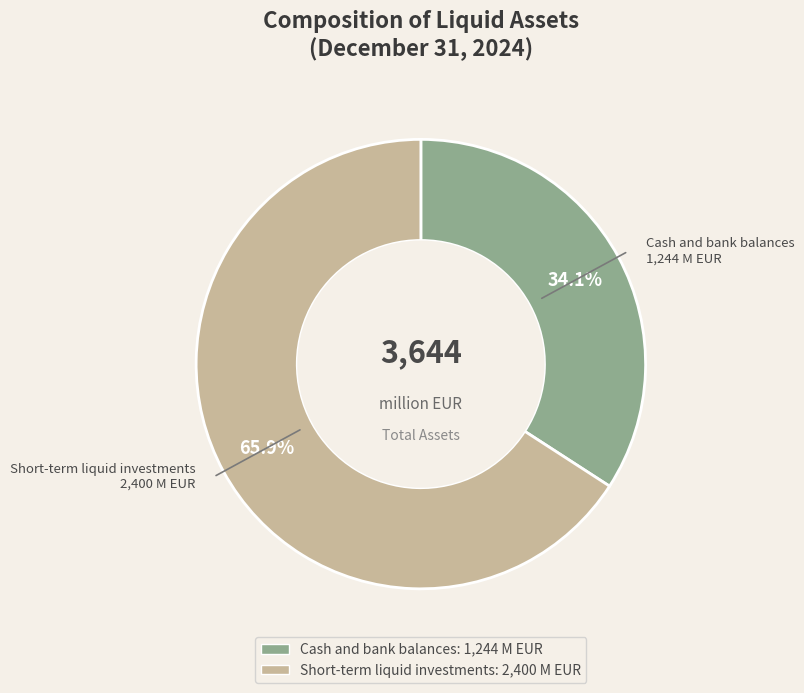

To the nearest percent, what is the combined percentage of Short-term liquid investments and Cash and bank balances?

100%